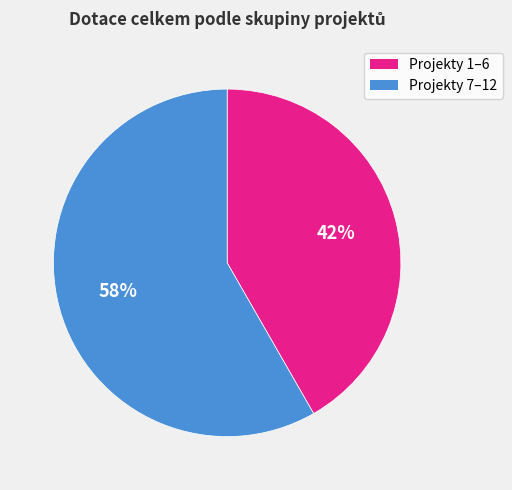

To the nearest percent, what is the average slice percentage?

50%